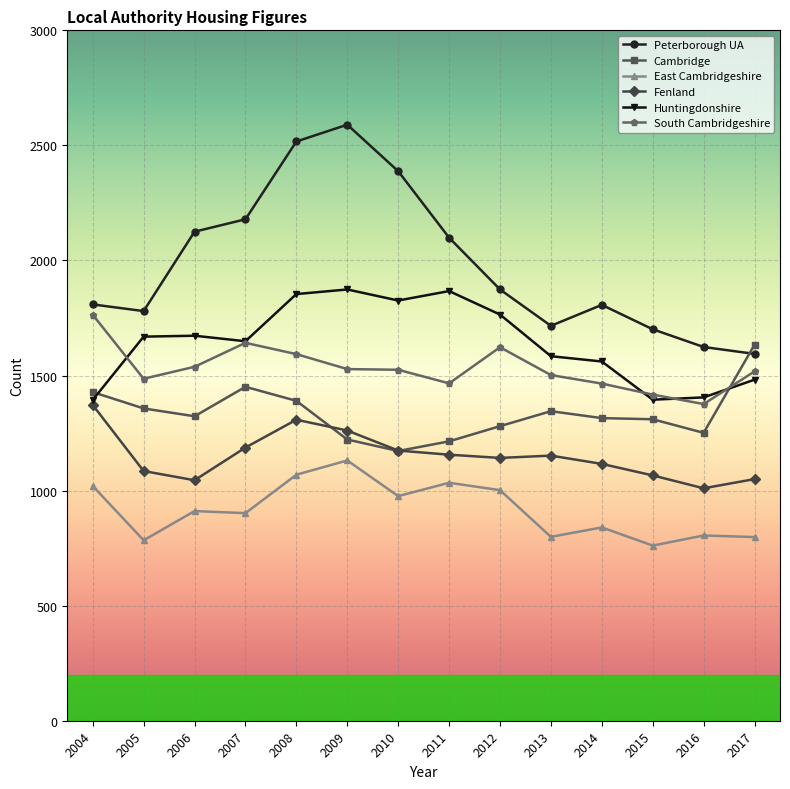

What is the greatest value displayed?

2590